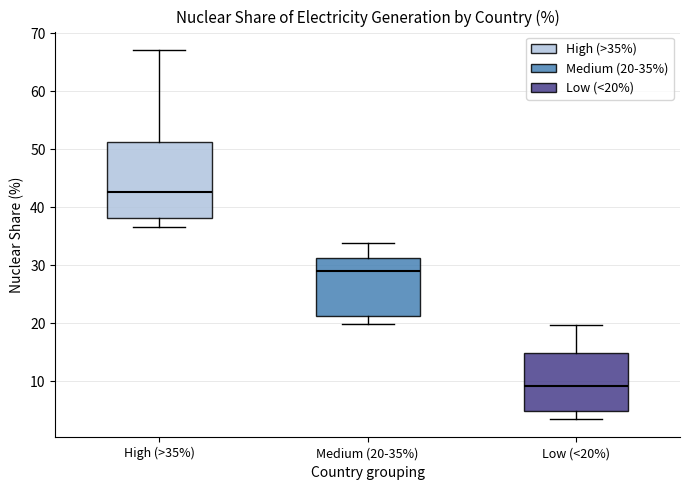

Where is the upper edge of the box for Low (<20%) on the y-axis? The values are not printed on the chart, so give them approximately, as read against the axis.

15